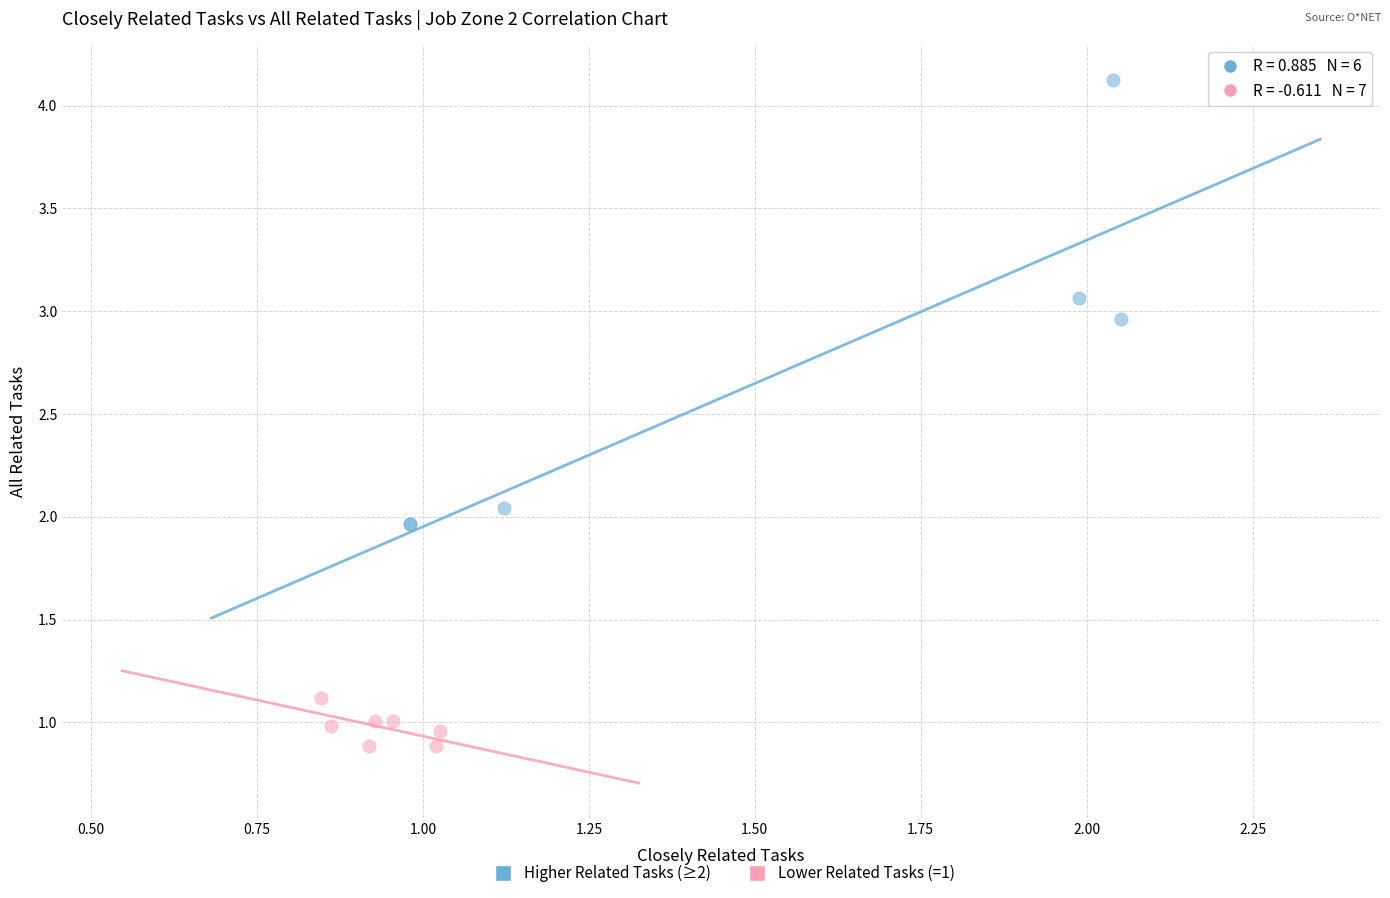

Which series contains the highest Y value?

Higher Related Tasks (≥2)